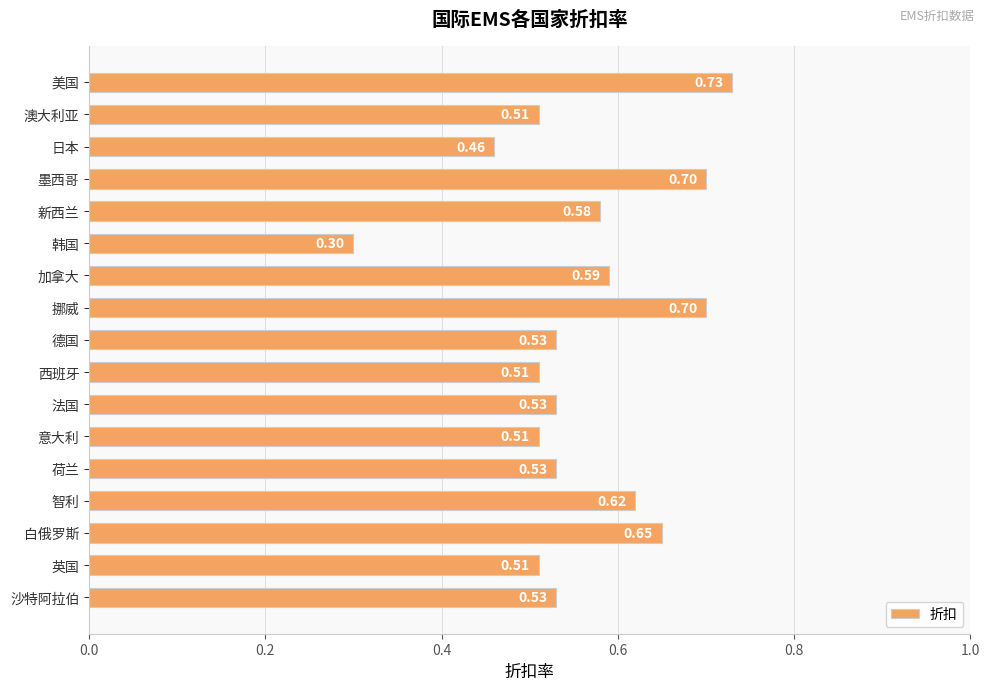

How many series are shown in this chart?

1